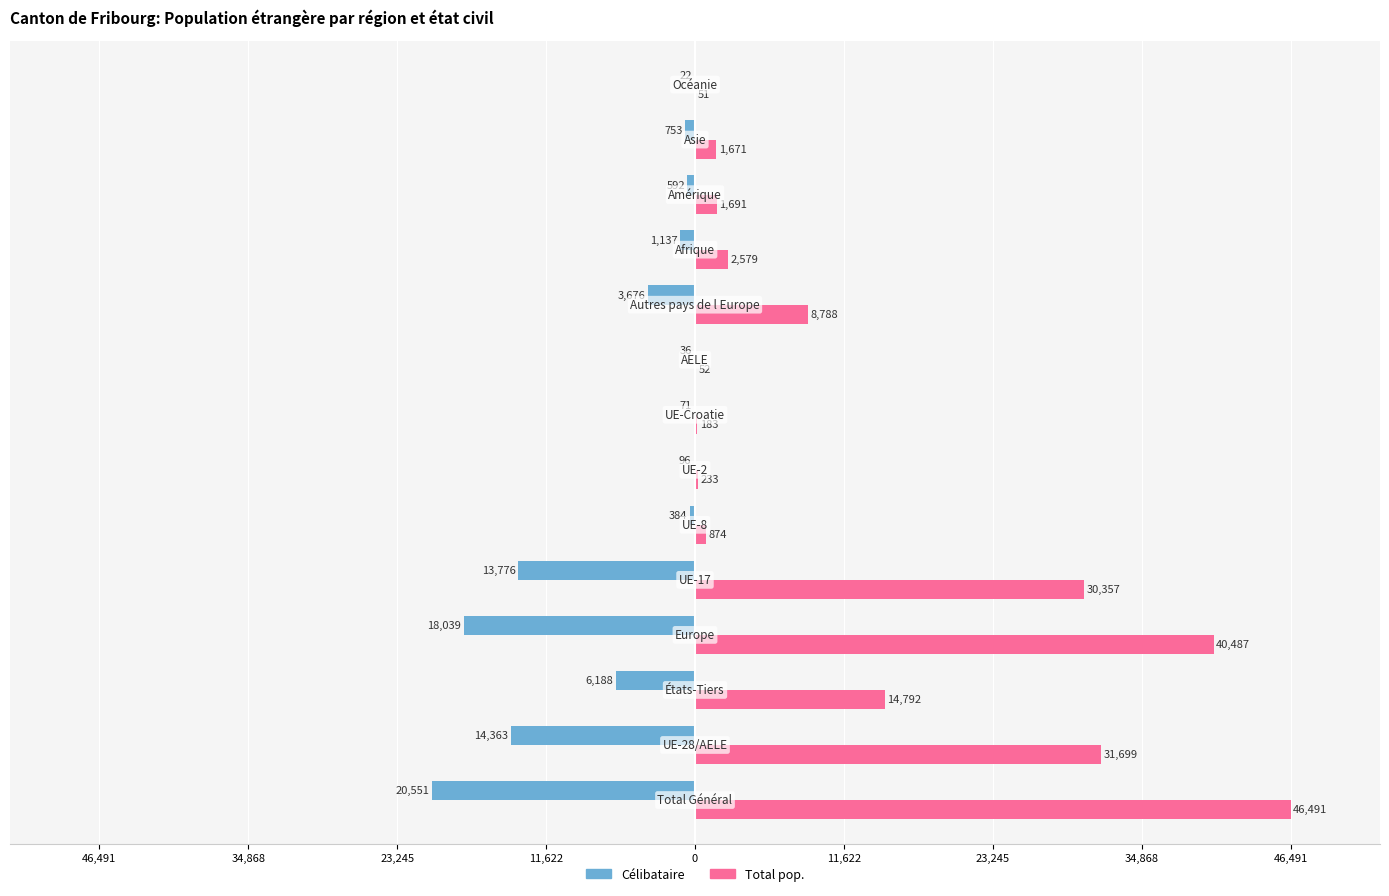

Rank the series by their average value, from lowest to highest.

Célibataire, Total pop.